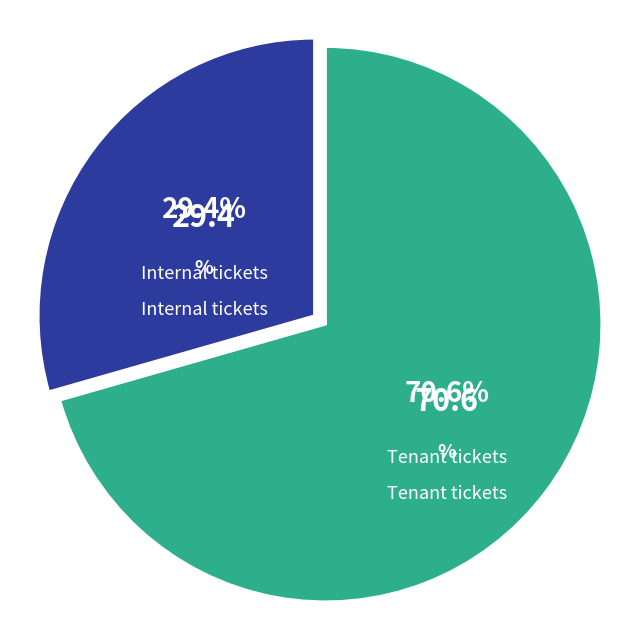

Is there a majority slice in this chart?

Yes